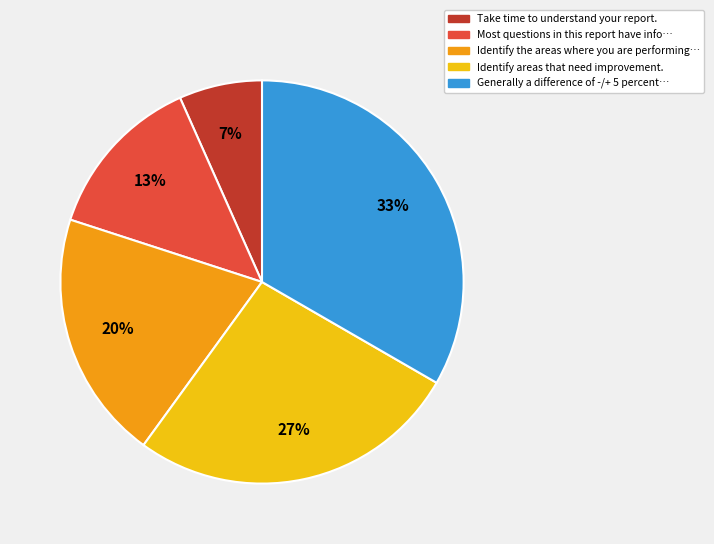

Is there any slice that represents more than half of the pie?

No